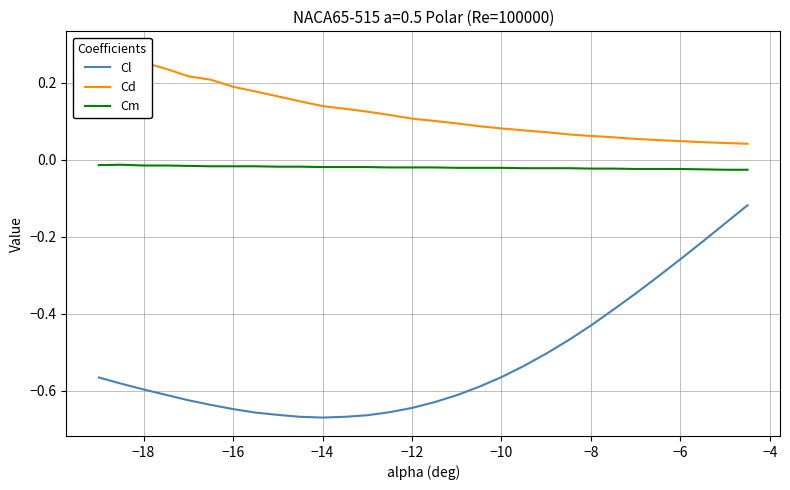

True or false: Cl has a value of -1.1 at −14.

False